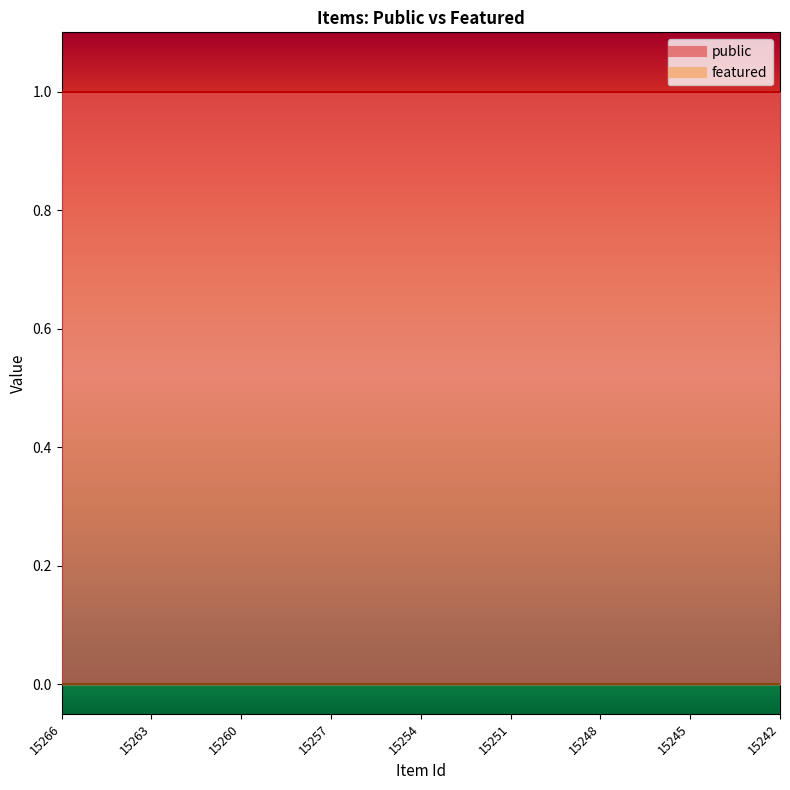

What is the value of the public point at the 19th from the left?

1